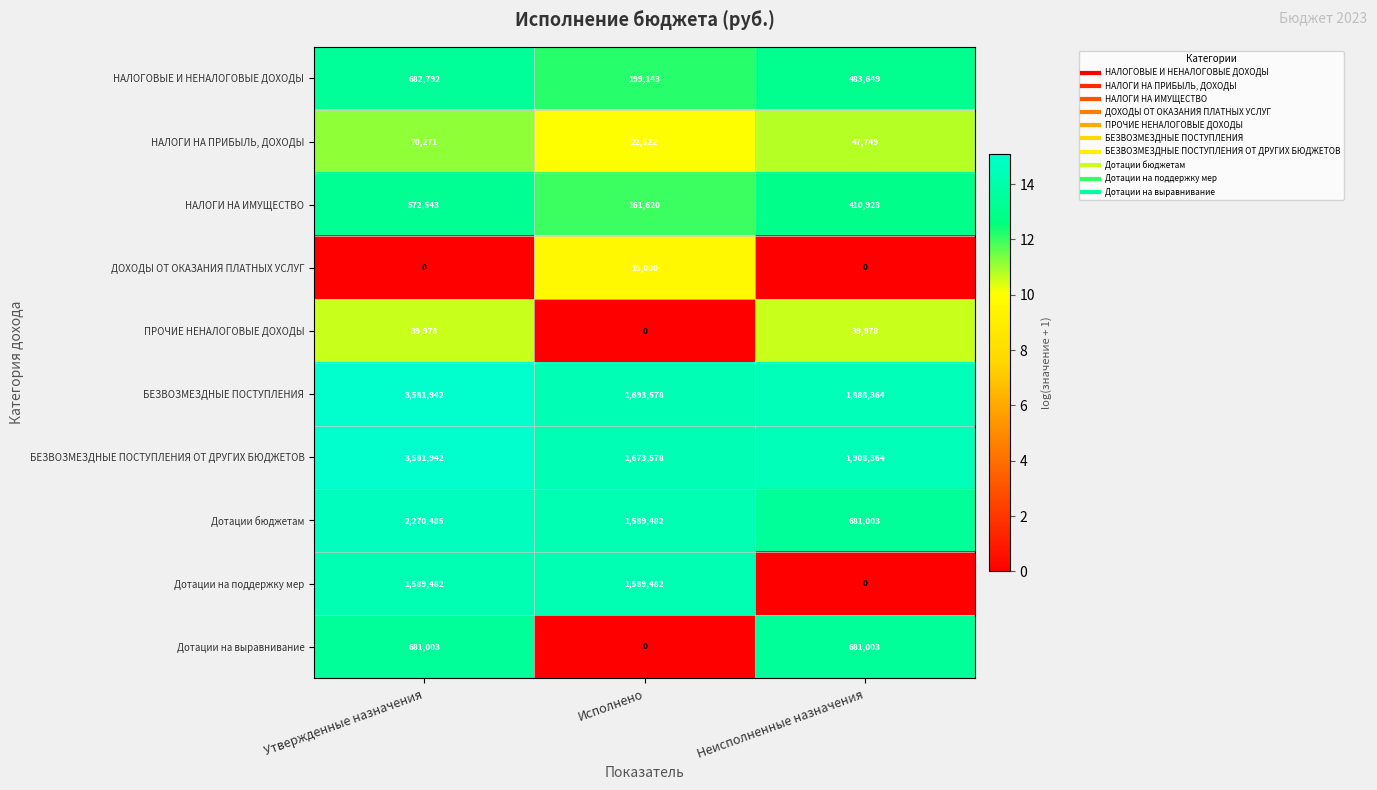

At which category is the sum across all series the highest?

Утвержденные назначения